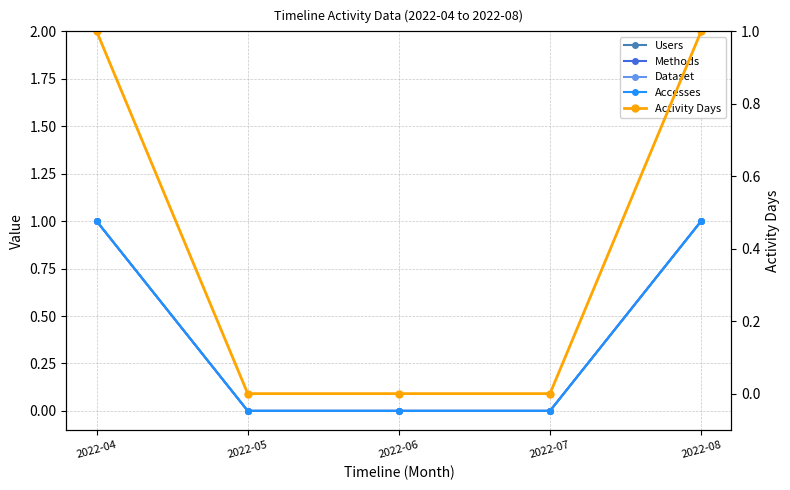

What is the sum of the Accesses values at 2022-05 and 2022-04?

1